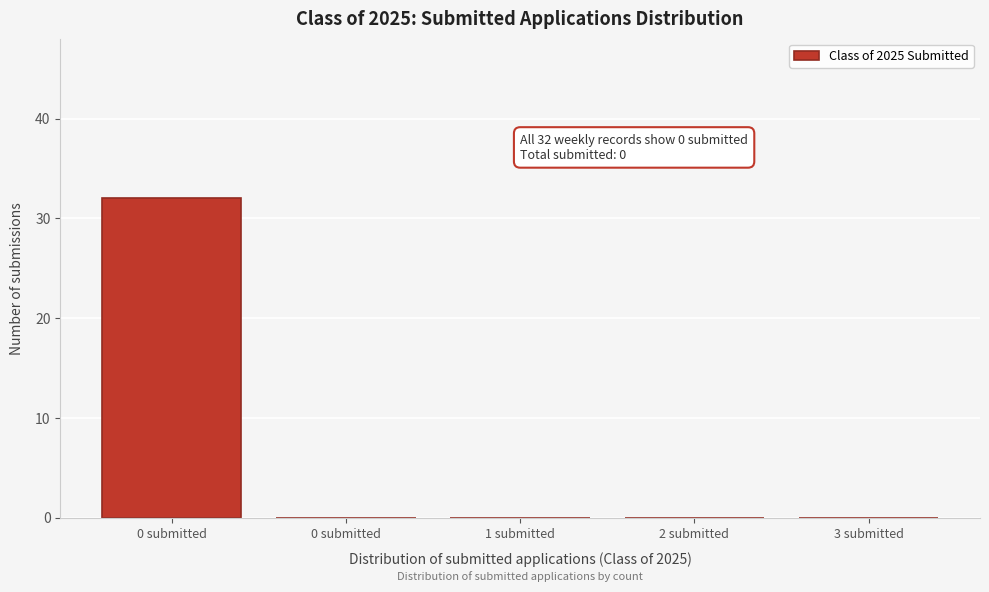

How many data points does each series have?

5